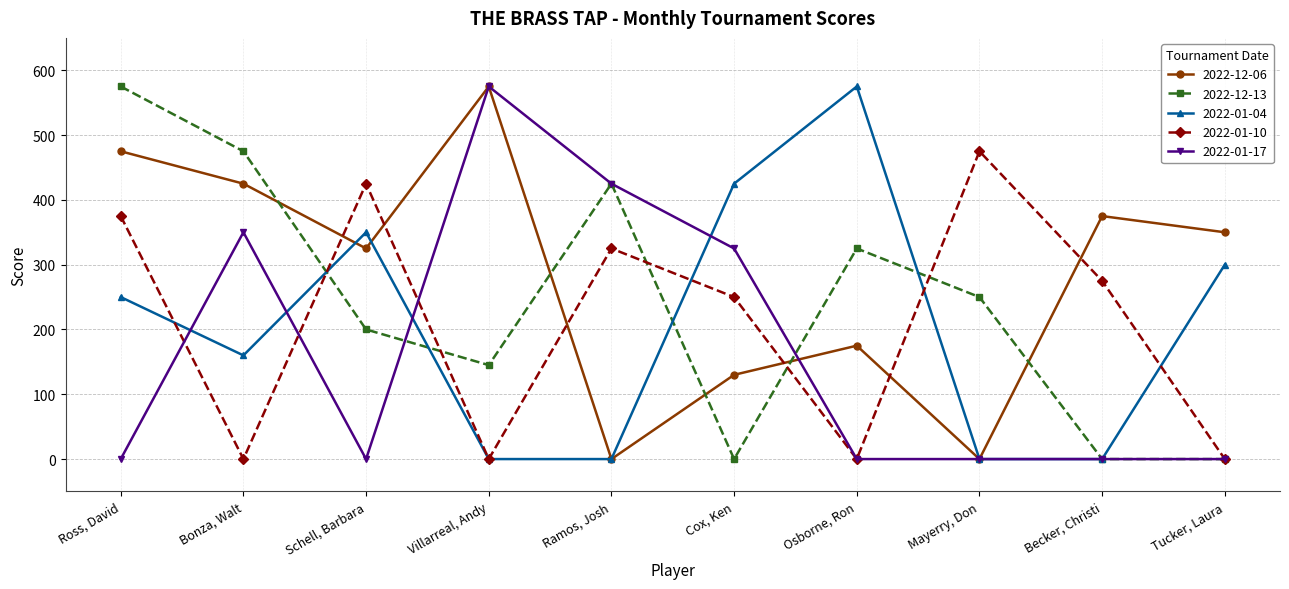

After their last crossing, which series has the higher values: 2022-12-13 or 2022-12-06?

2022-12-06